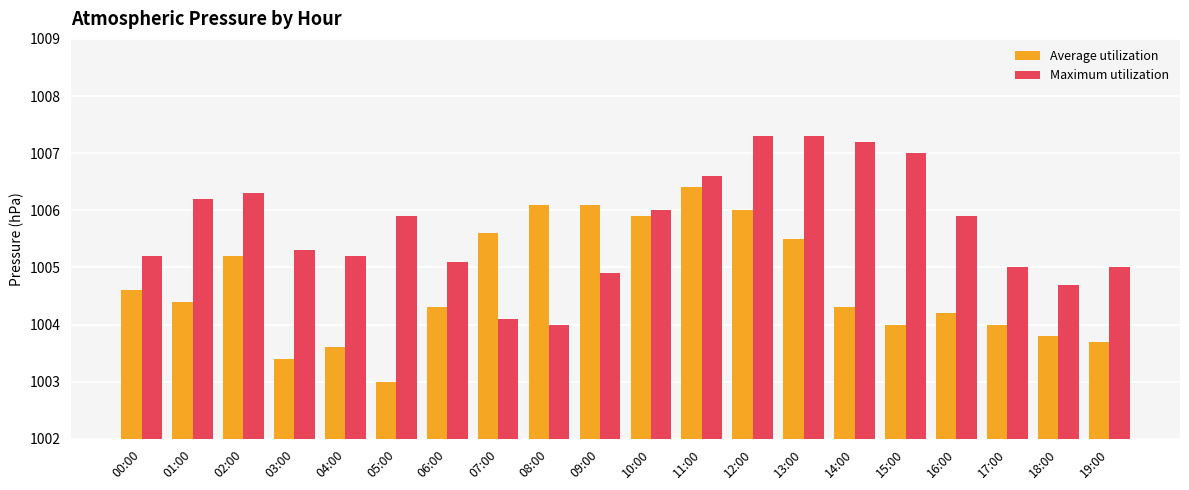

Read the Maximum utilization value at 12:00.

1007.3